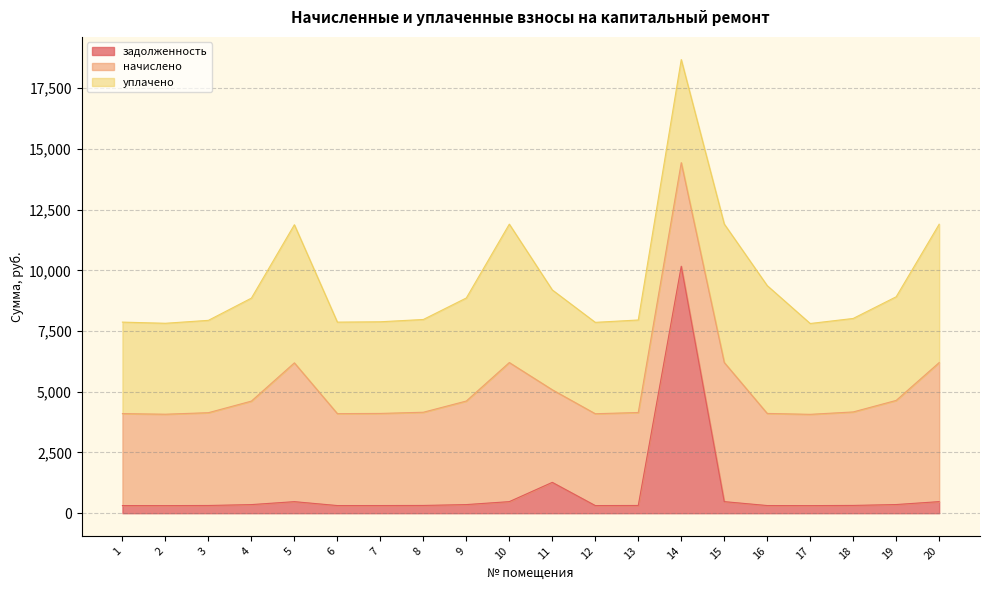

What is the value of the начислено point at the 8th from the left?

3837.7